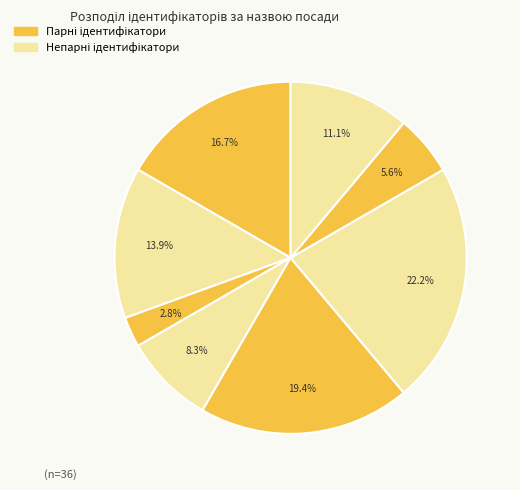

How many slices are in this pie chart?

8